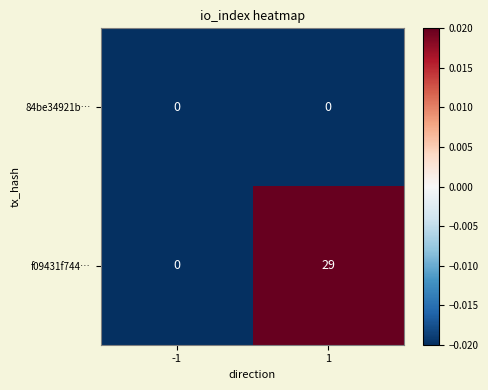

How many categories are shown in the chart?

2